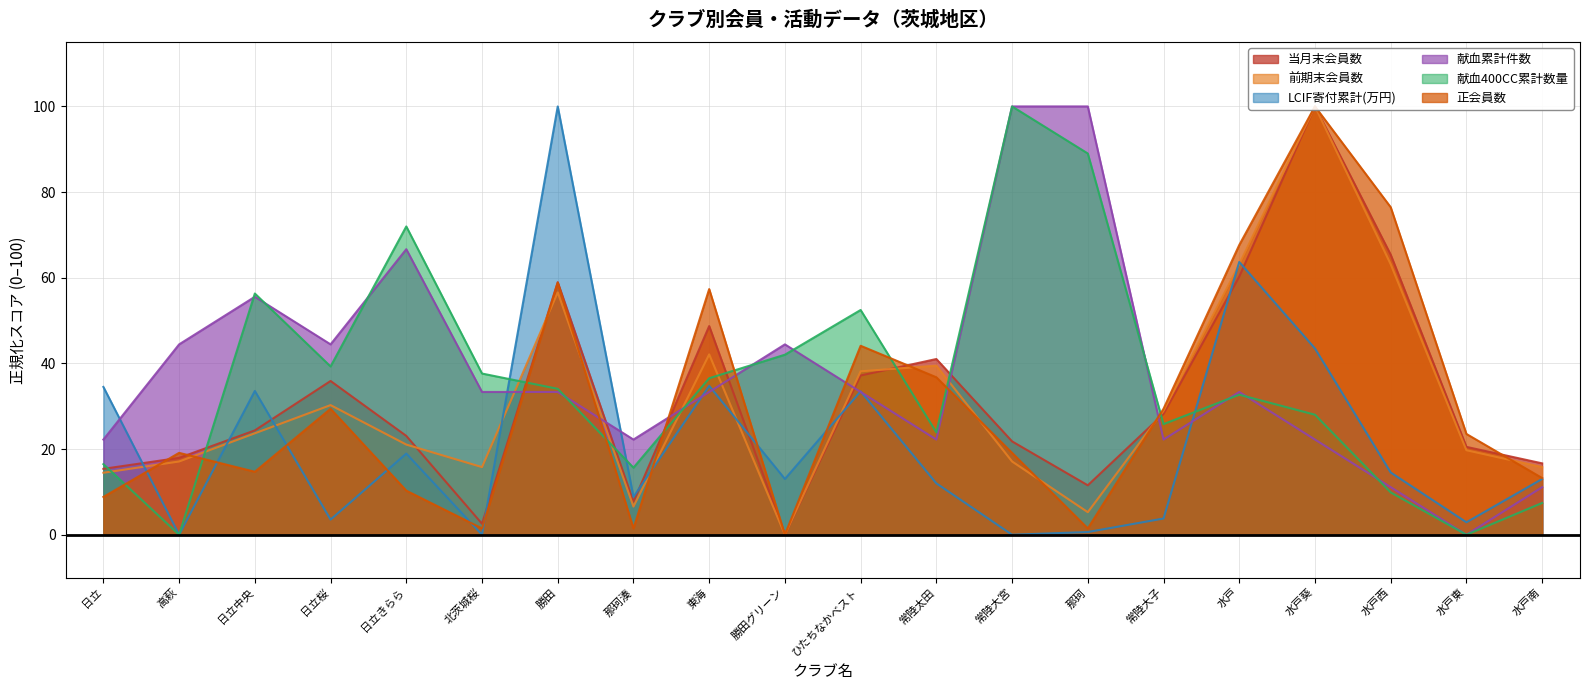

At which label does 献血400CC累計数量 first exceed 34?

日立中央